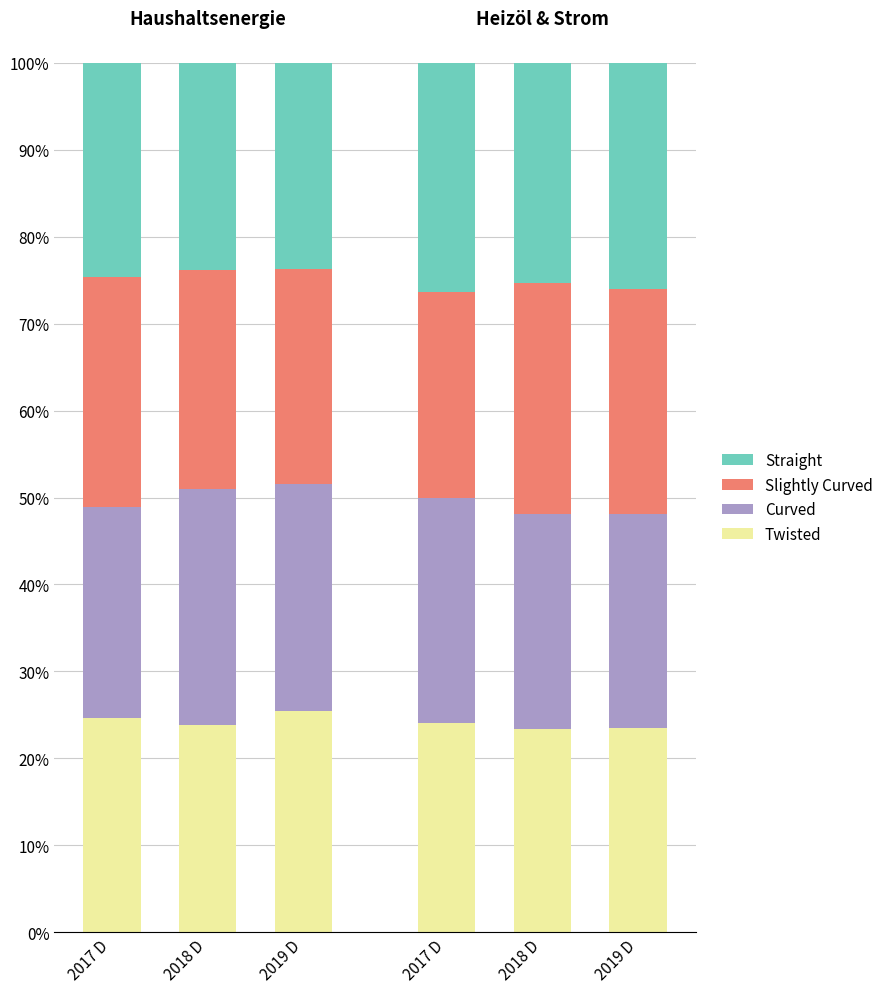

Rank the series at 2017 D from highest to lowest value.

Slightly Curved, Twisted, Straight, Curved